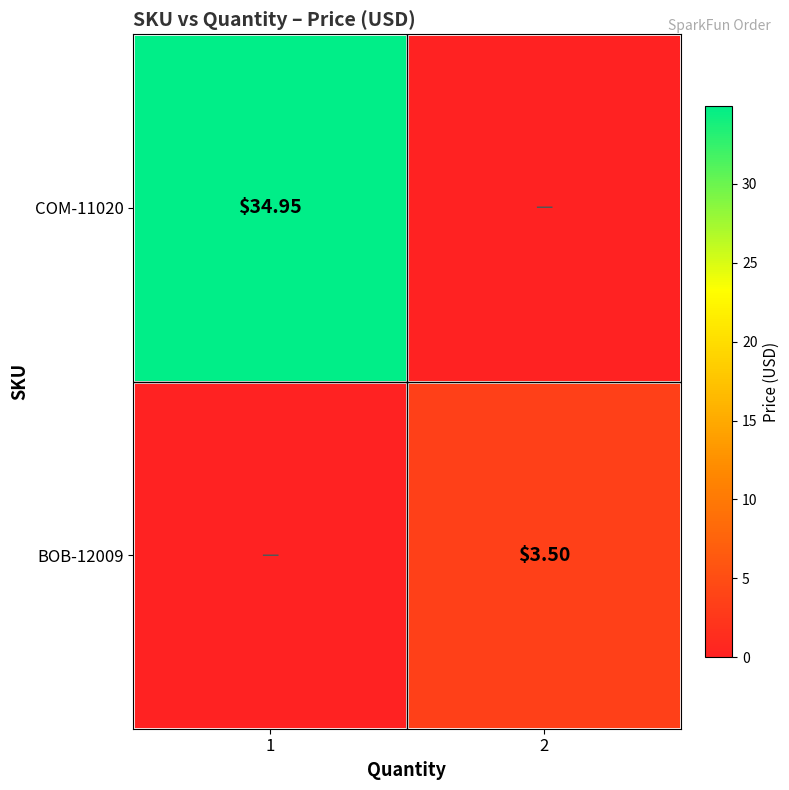

At 1, list the series in order from largest to smallest.

COM-11020, BOB-12009